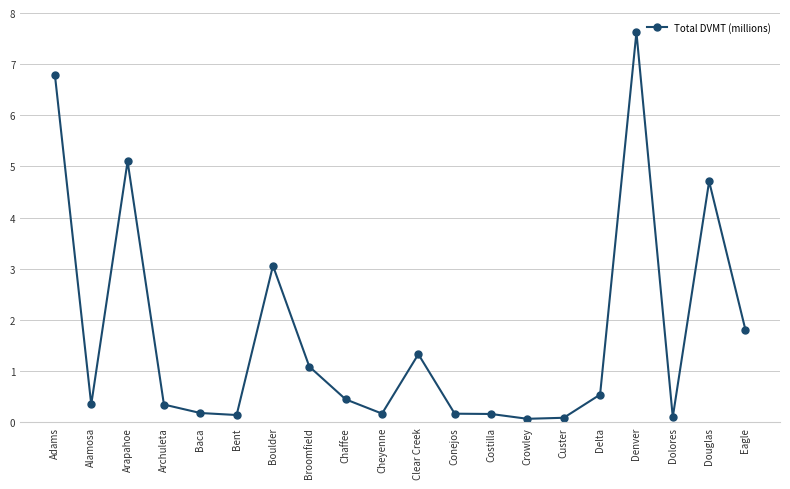

Which label corresponds to the largest value in the chart?

Denver